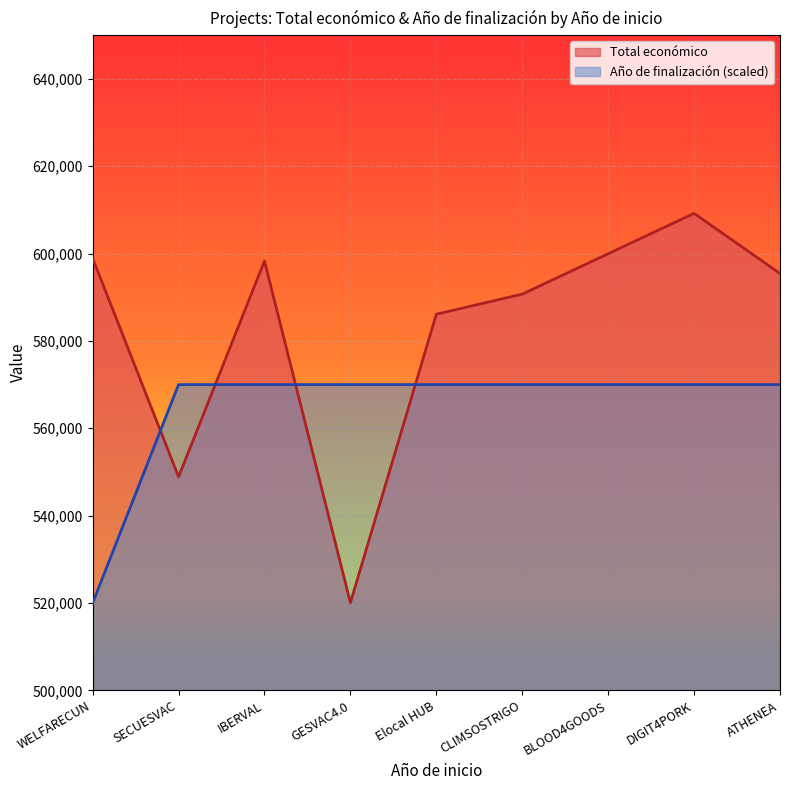

Is it true that Año de finalización equals 762448 at BLOOD4GOODS?

False